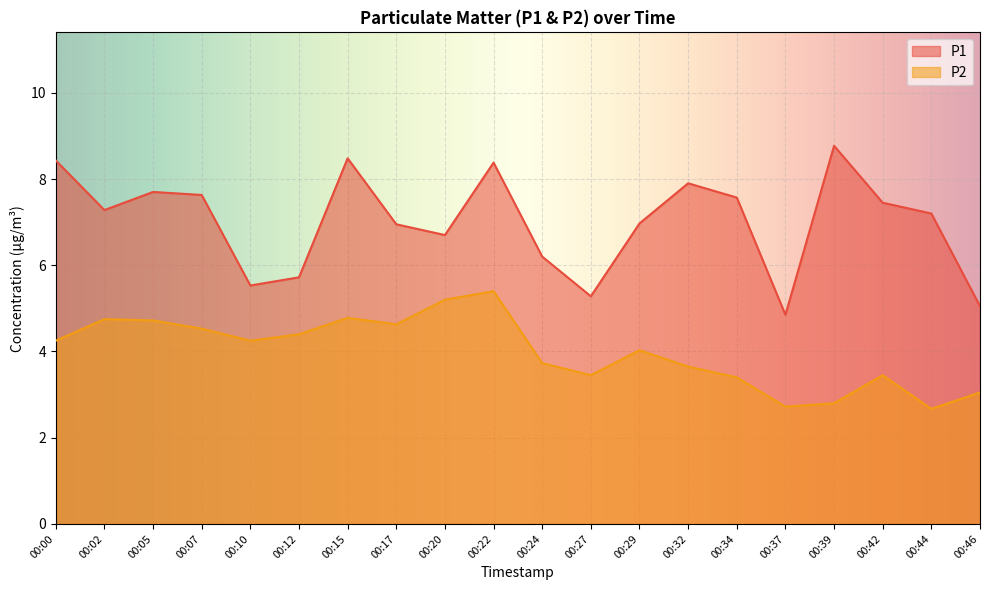

What is the lowest value of the P2 series?

2.7